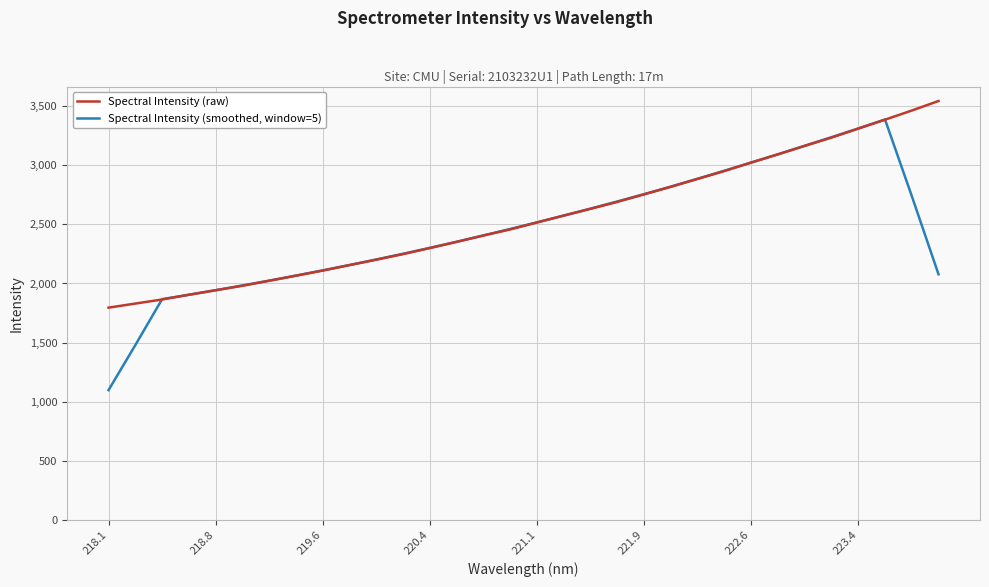

How many values in the Spectral Intensity (raw) series are below 2516?

16